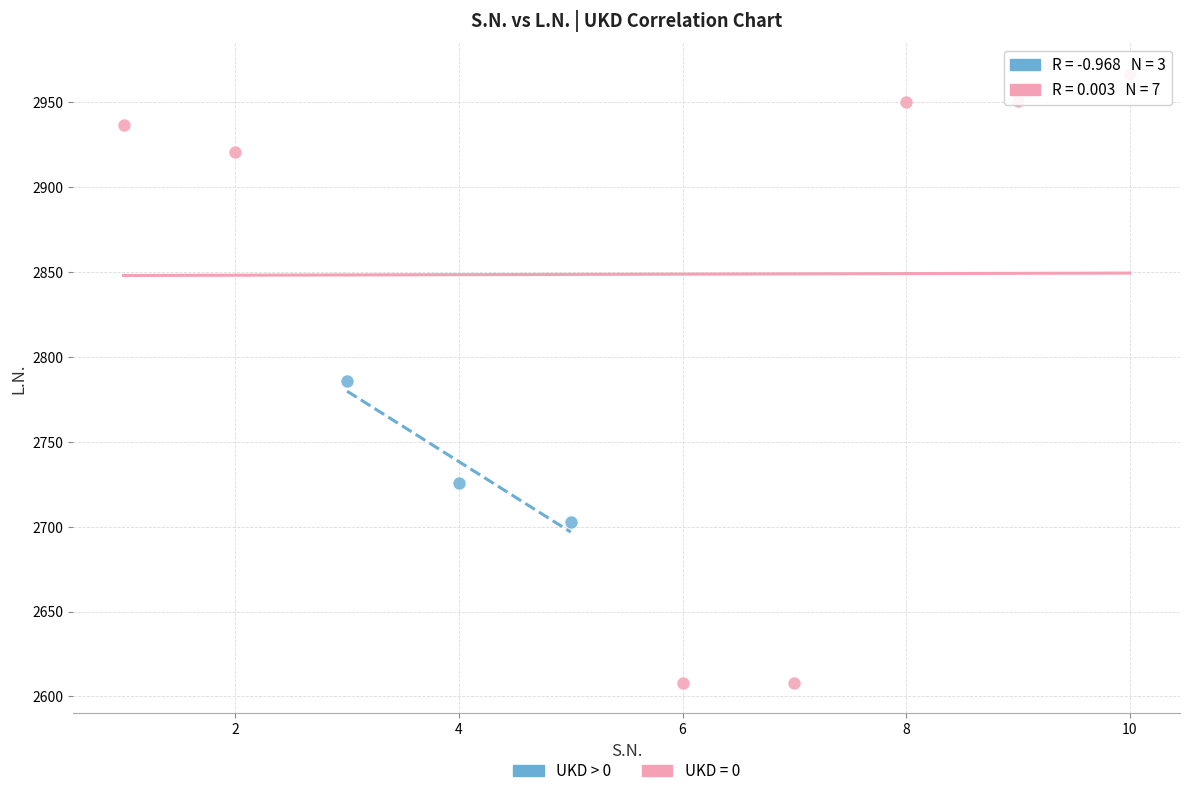

Which series reaches the minimum Y coordinate?

UKD = 0